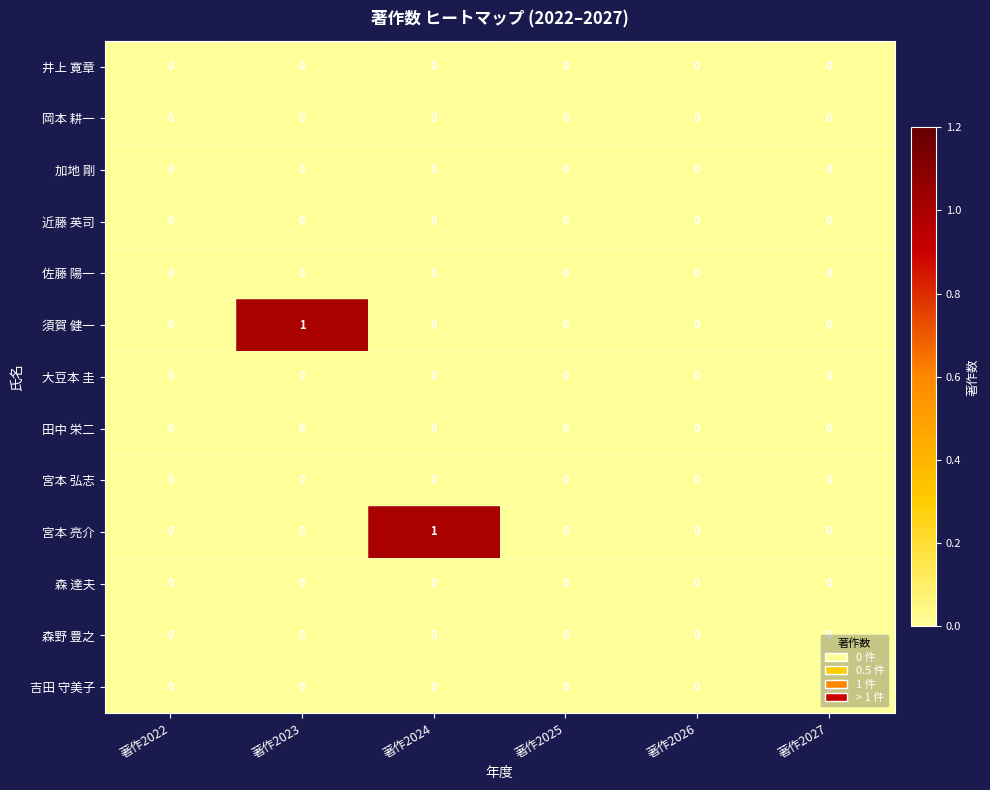

The value of 井上 寛章 at 著作2025 is 0. True or false?

True